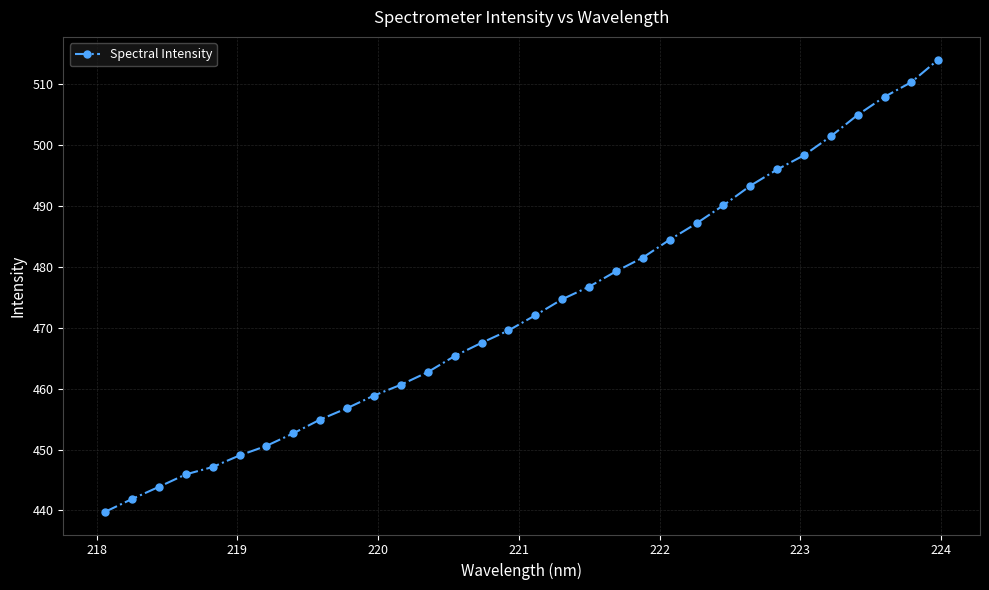

What is the difference between the maximum and minimum values?

74.4